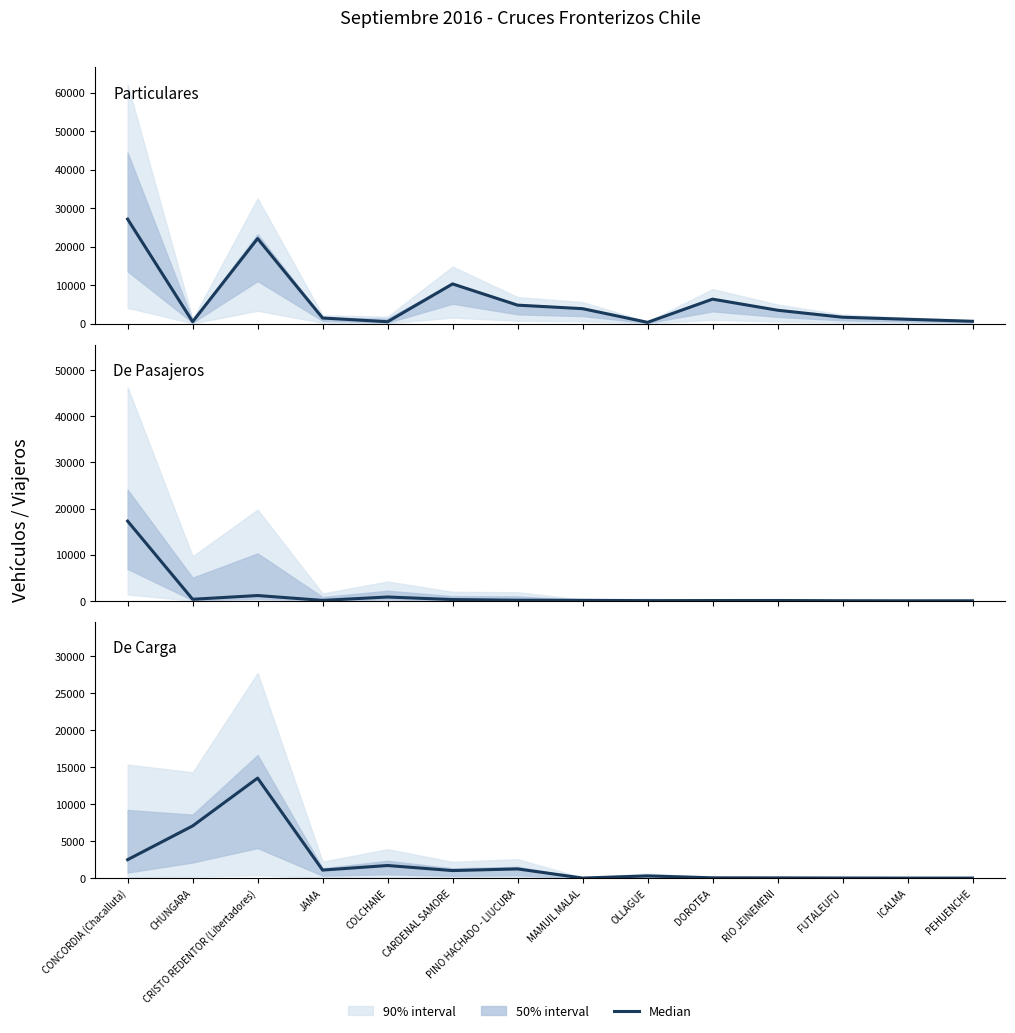

What is the label of the 8th point from the right?

PINO HACHADO - LIUCURA